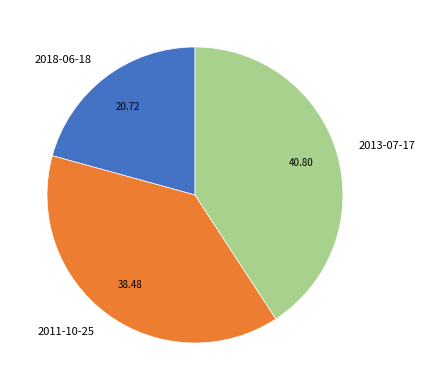

Is 2013-07-17 the majority of the pie?

No